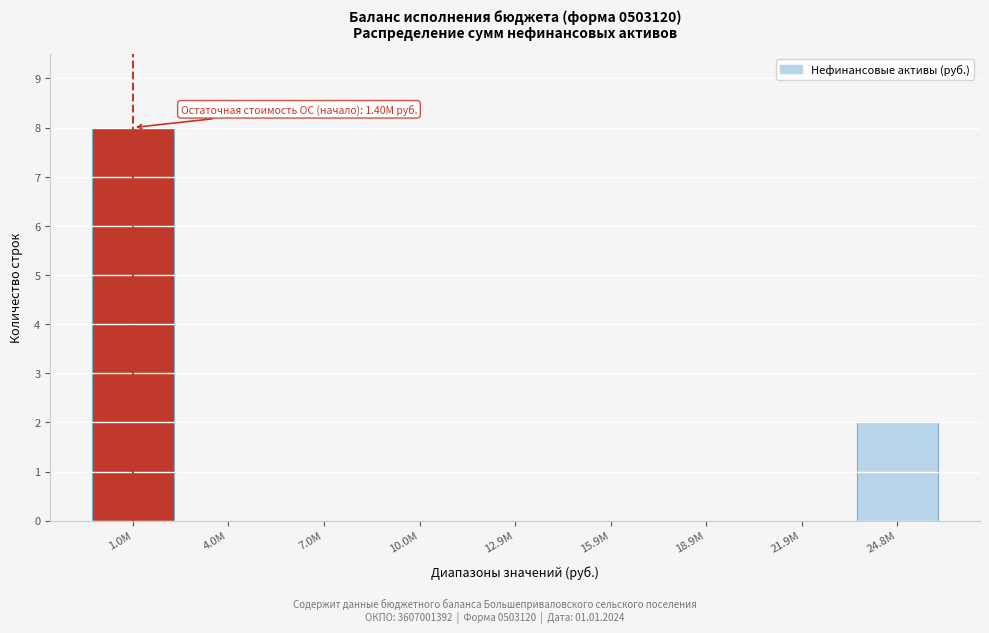

Reading left to right, extract all data points from this chart.

1.0M=8	4.0M=0	7.0M=0	10.0M=0	12.9M=0	15.9M=0	18.9M=0	21.9M=0	24.8M=2